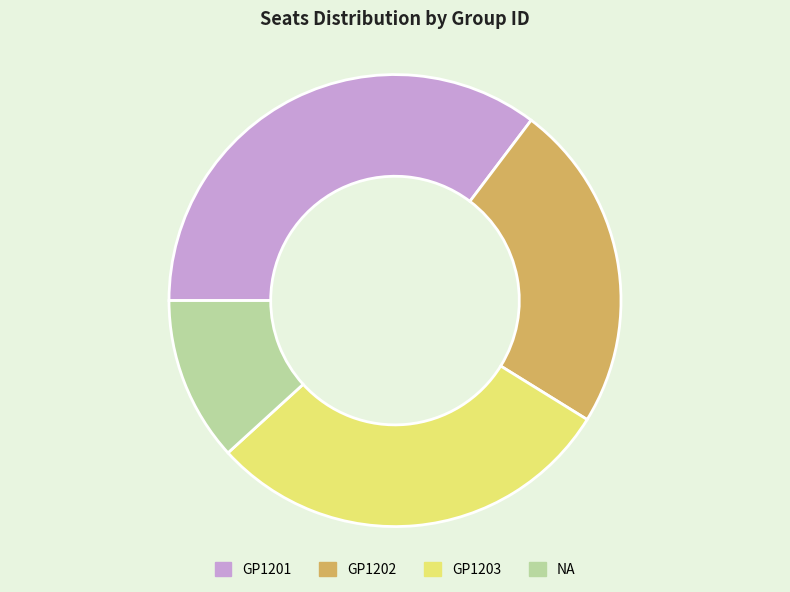

How many slices are in this pie chart?

4